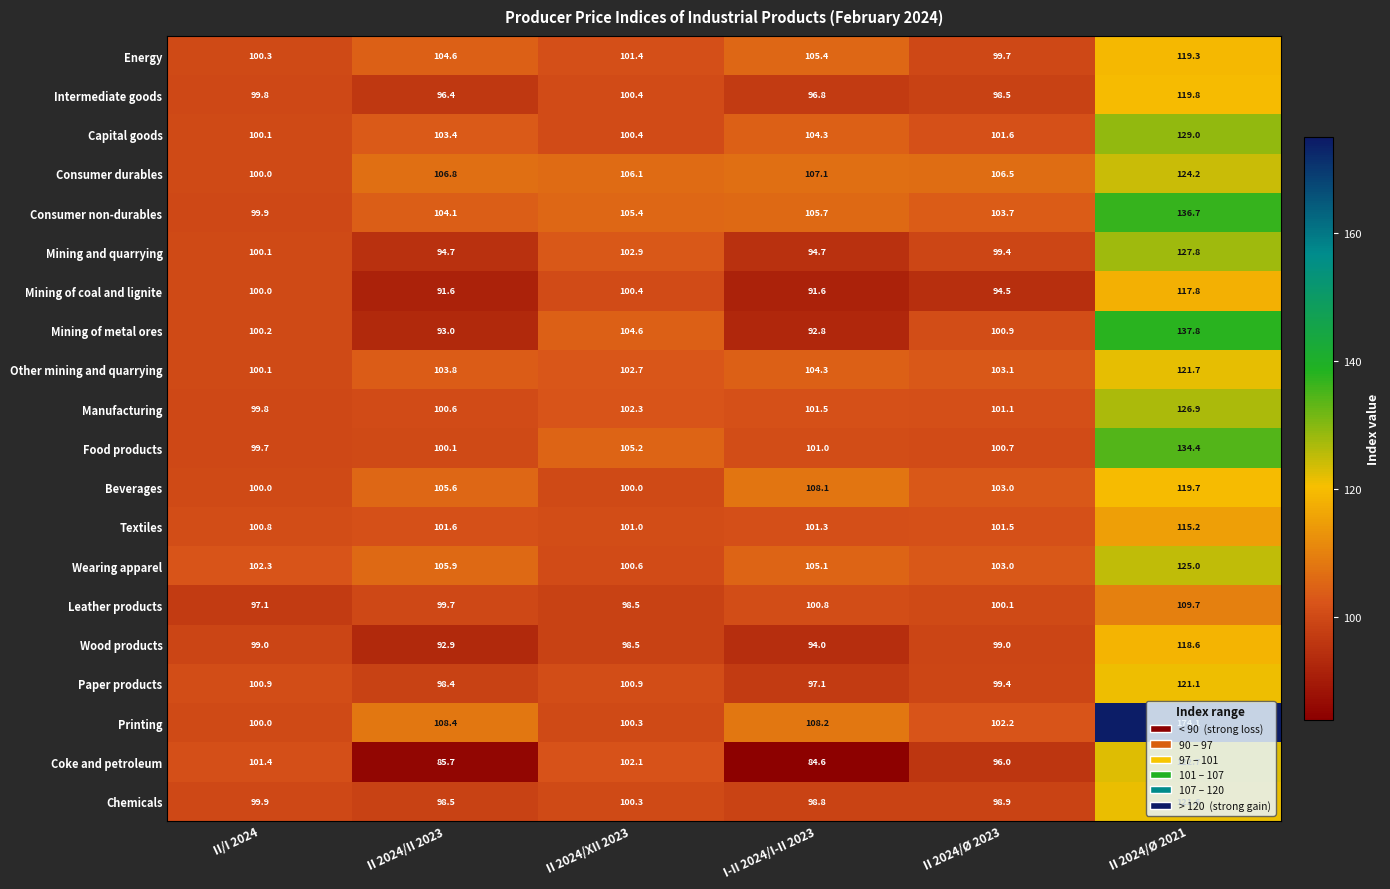

What is the average value of the Consumer durables series?

108.5